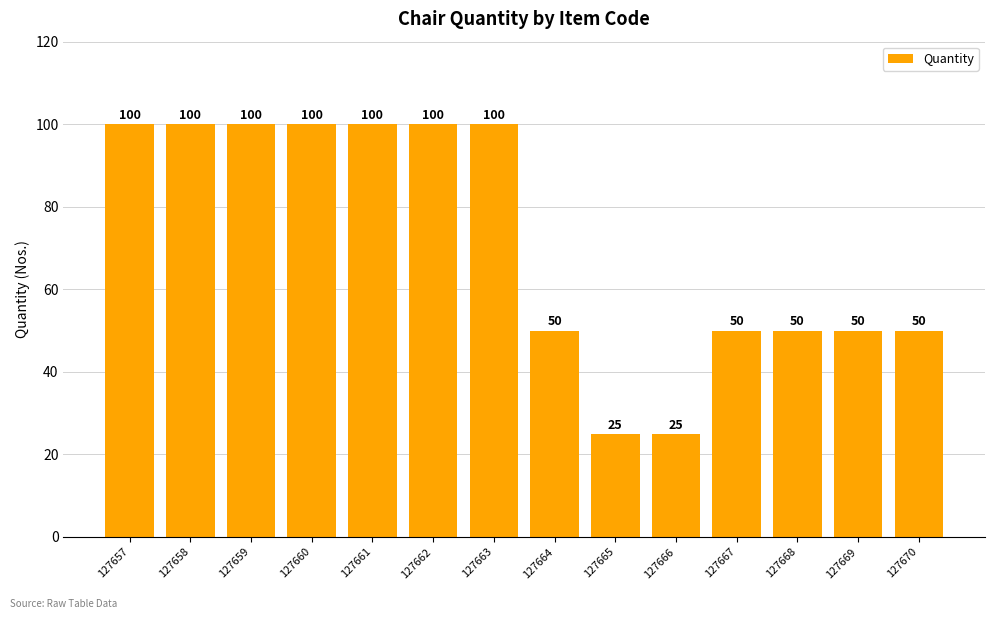

What is the maximum value shown in the chart?

100